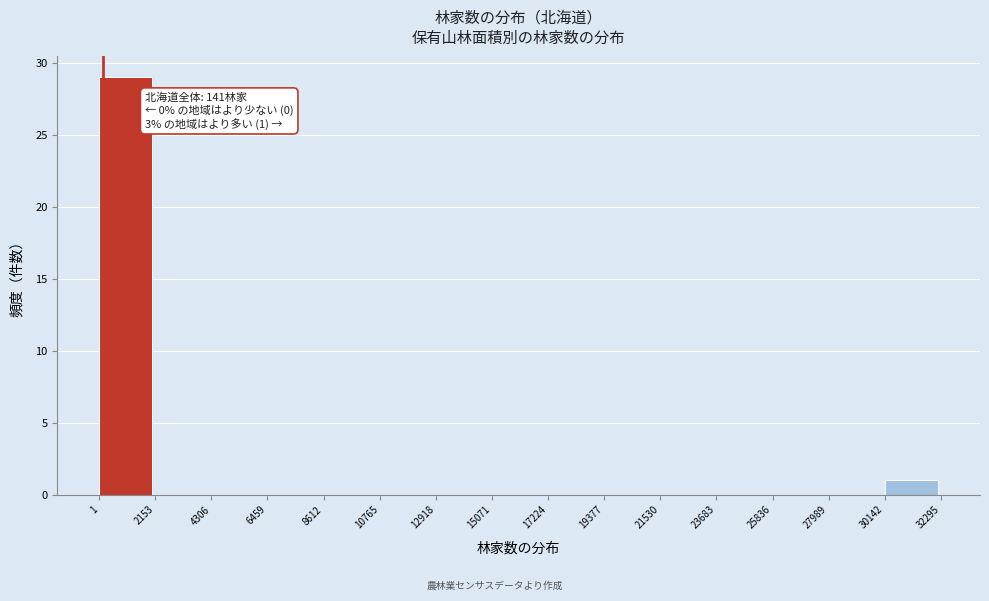

Which range on the x-axis has the tallest bar?

1 to 2153